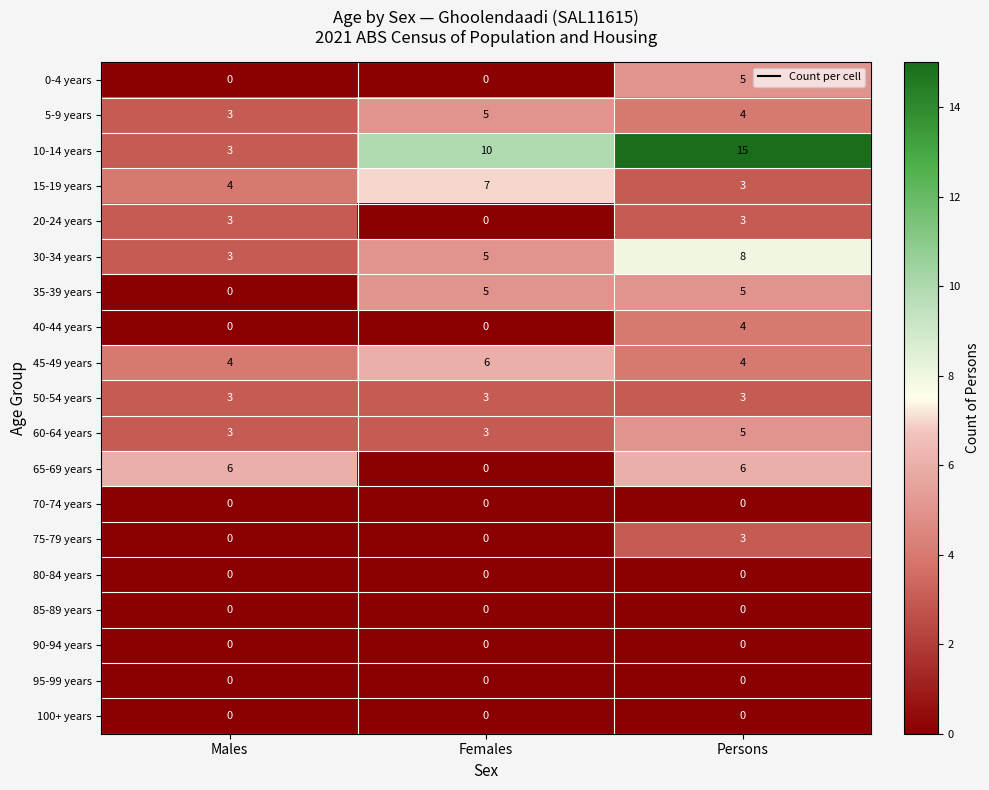

Which label corresponds to the largest value in the chart?

Persons